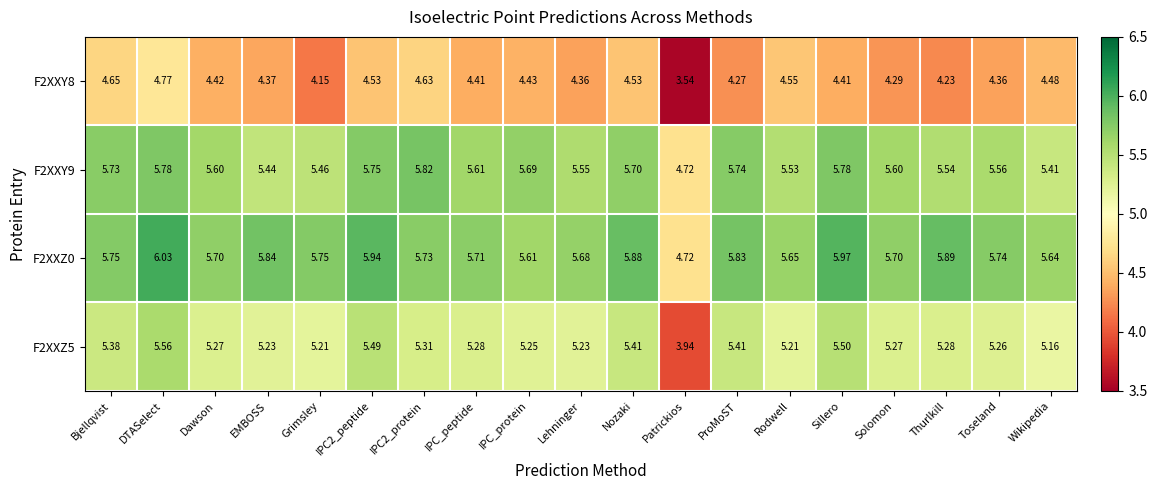

What is the difference between the highest and lowest values at Wikipedia?

1.2